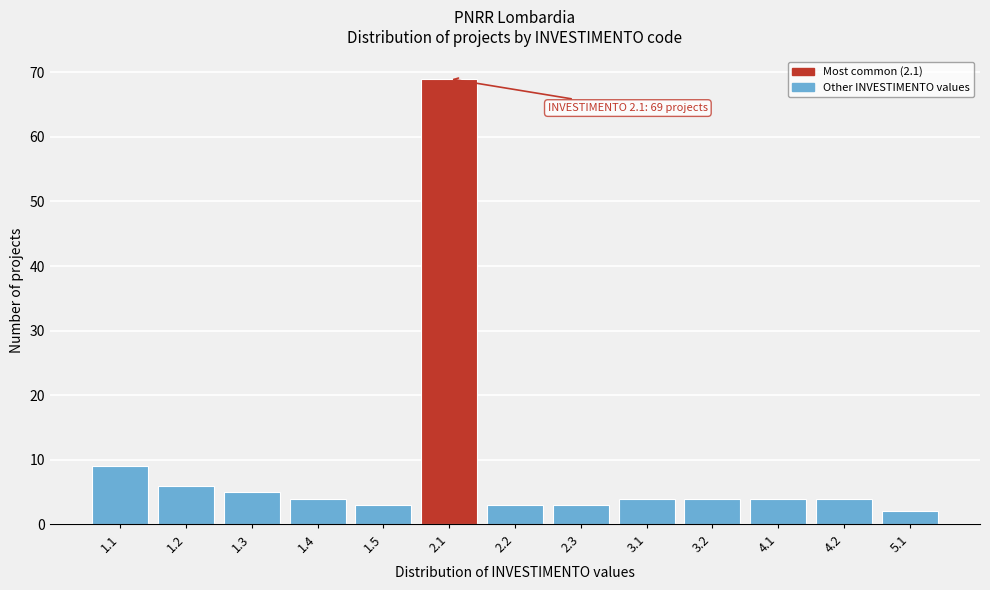

Reading left to right, transcribe all the data shown in this chart.

1.1=9	1.2=6	1.3=5	1.4=4	1.5=3	2.1=69	2.2=3	2.3=3	3.1=4	3.2=4	4.1=4	4.2=4	5.1=2